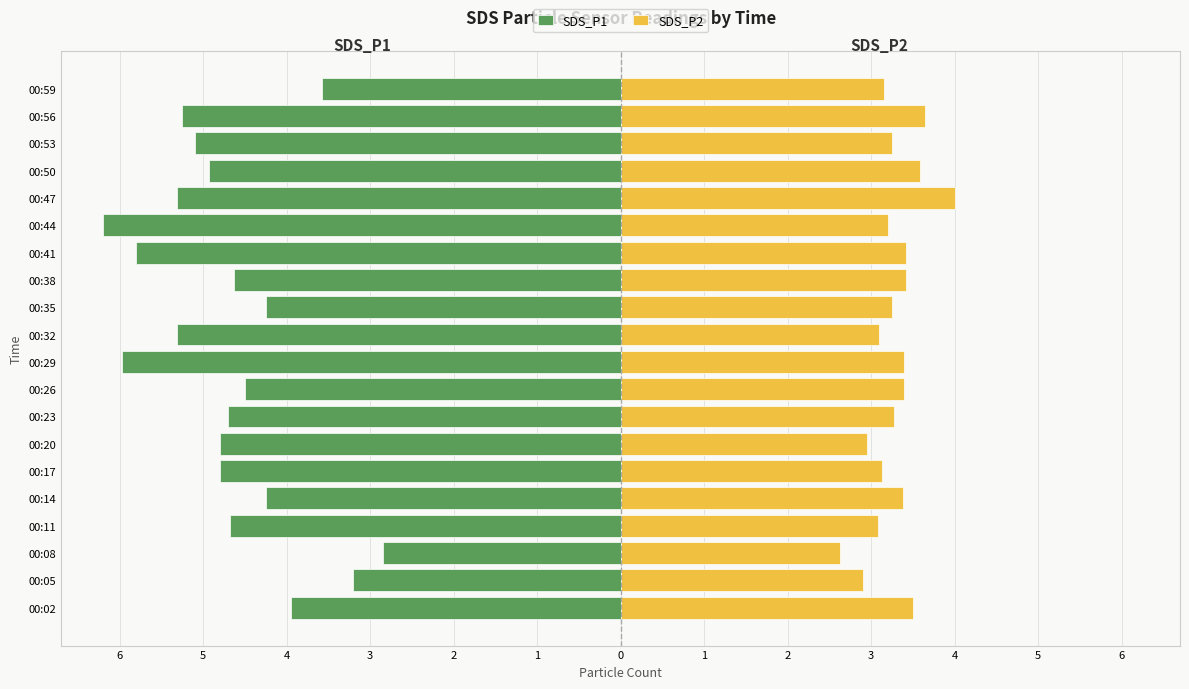

What is the lowest value of the SDS_P1 series?

-6.2